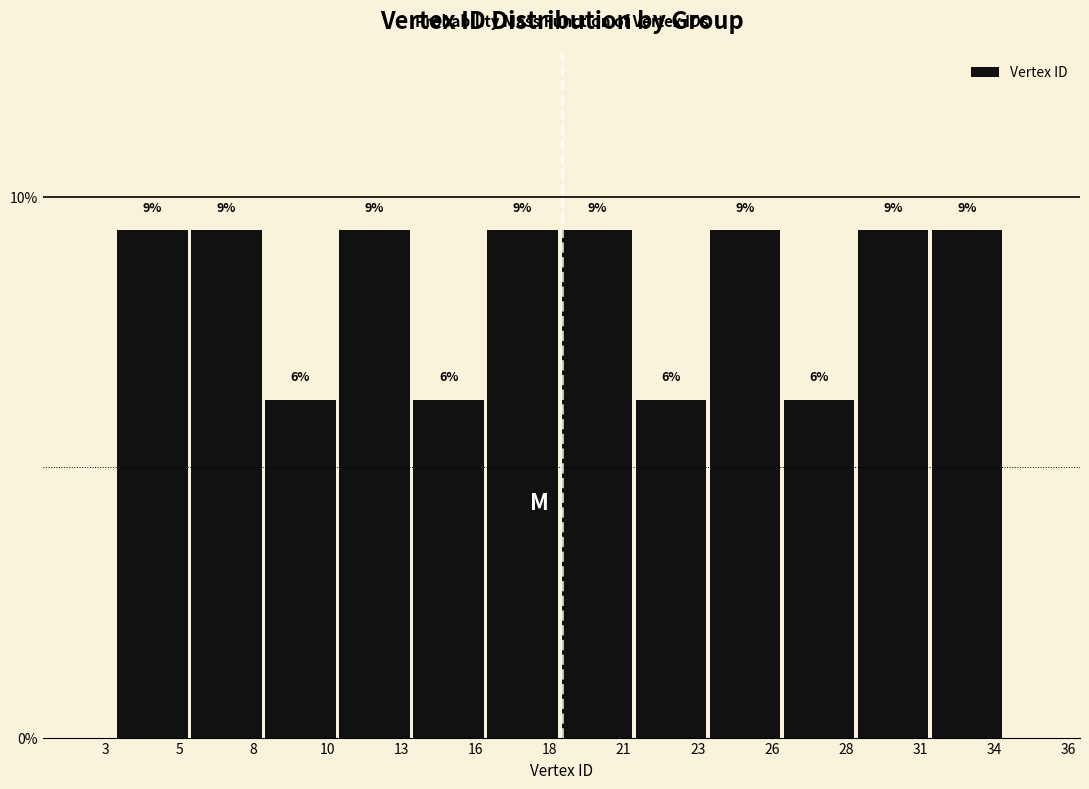

Does the chart contain any negative values?

No